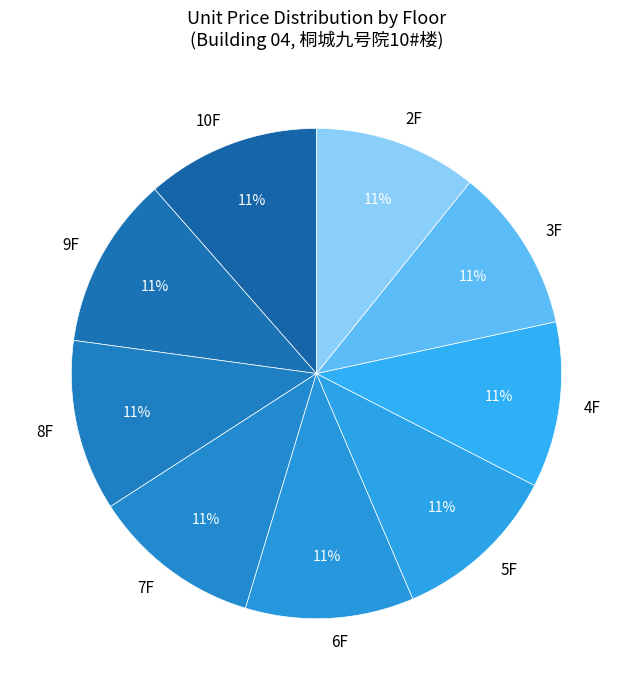

Is the sum of 6F and 3F greater than half?

No